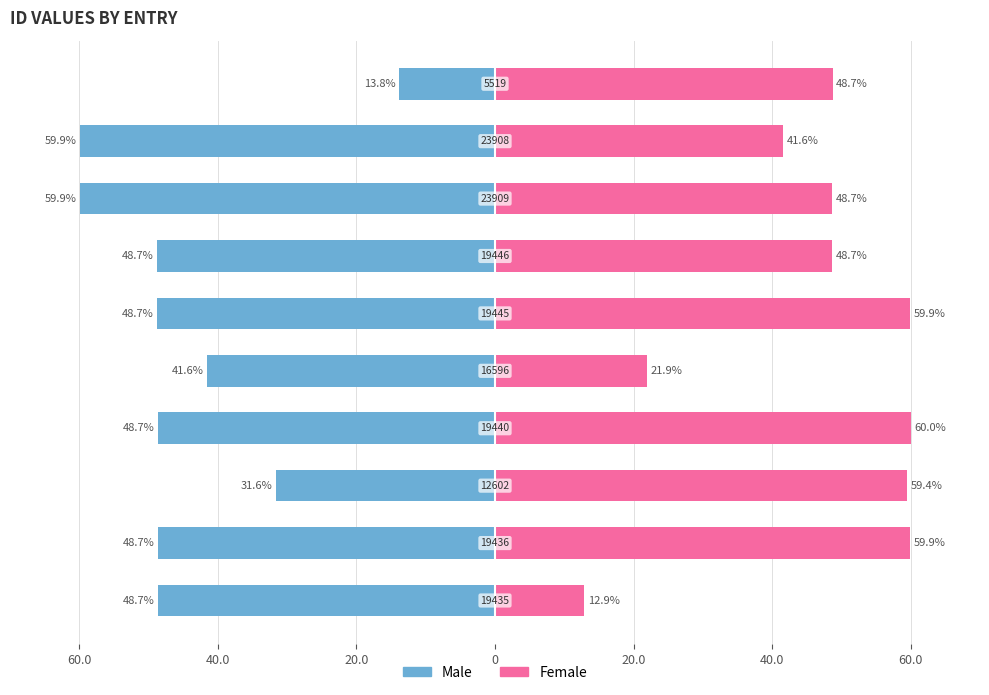

What is the minimum value shown in the chart?

-59.9